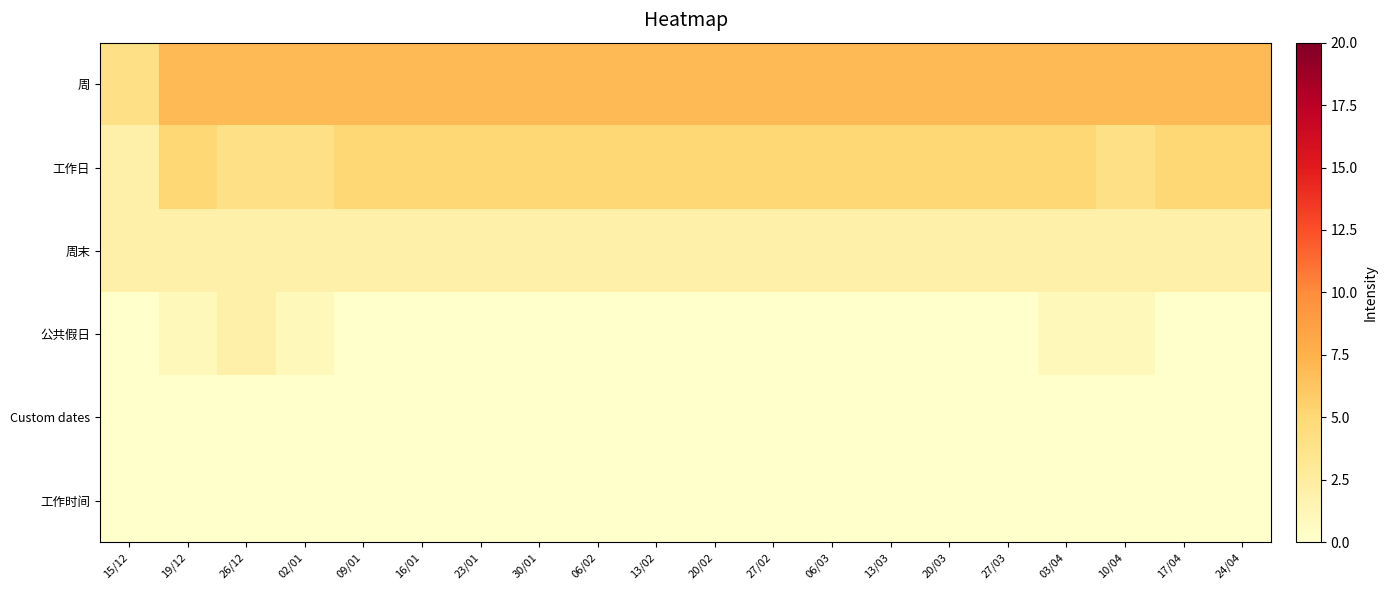

At which category is the sum across all series the highest?

19/12